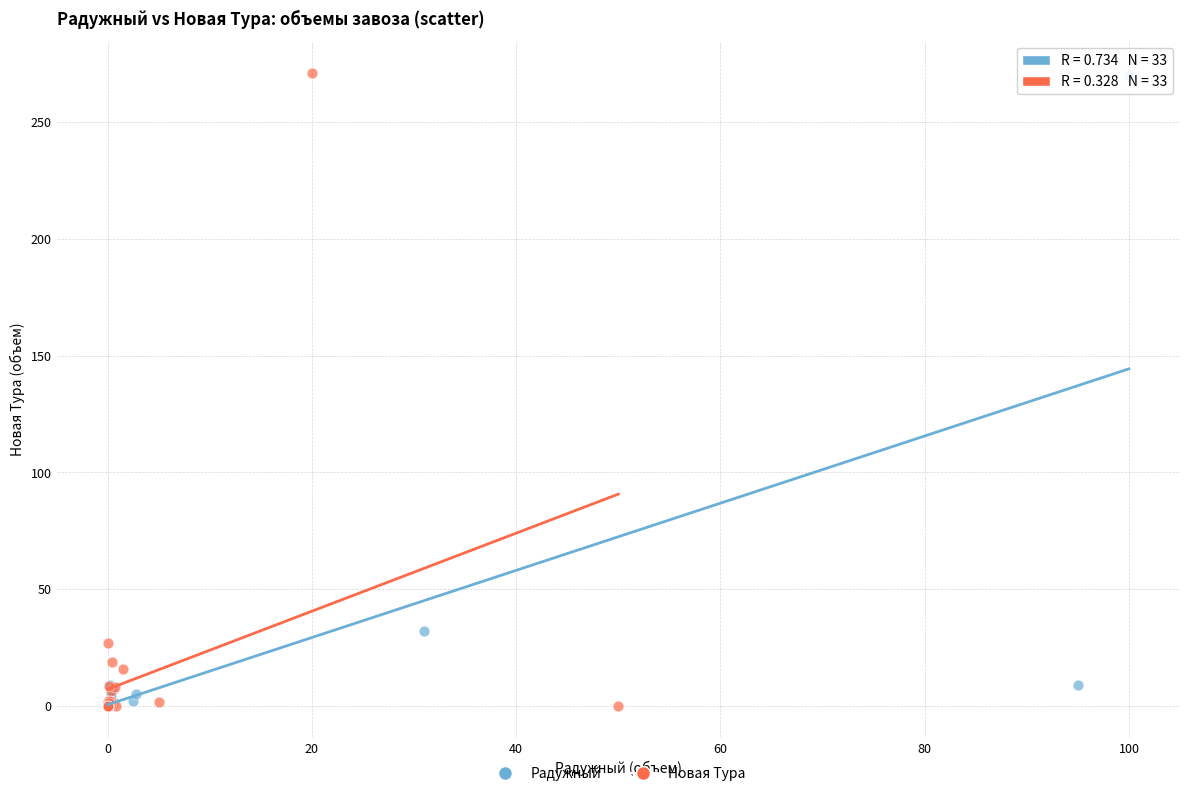

What are all the series names shown in the legend?

Радужный, Новая Тура